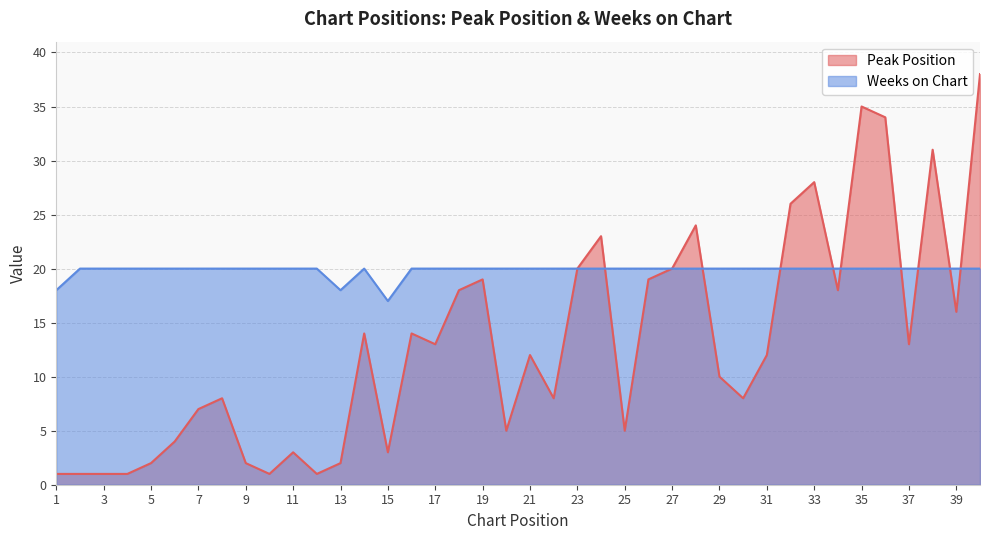

How many categories are shown in the chart?

40